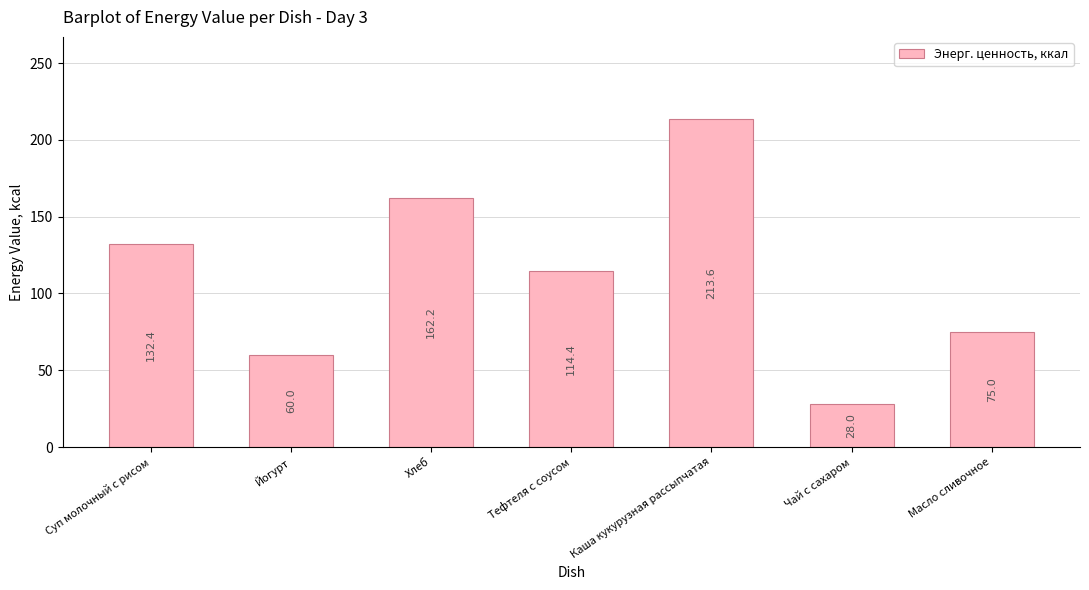

What is the change in value from Суп молочный с рисом to Чай с сахаром?

-104.4